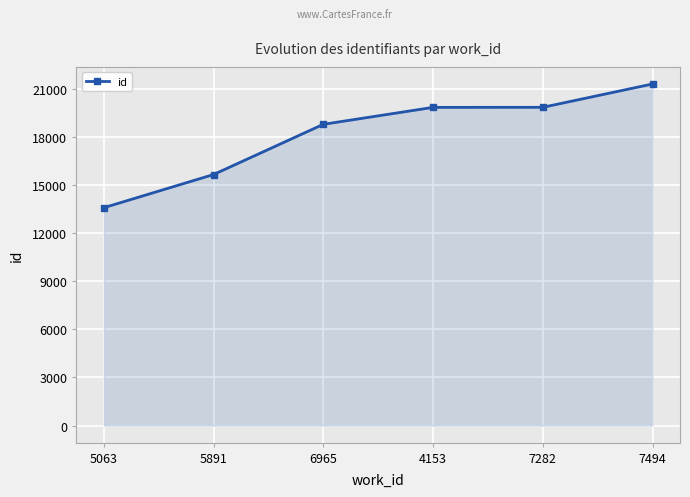

Which label corresponds to the smallest value in the chart?

5063